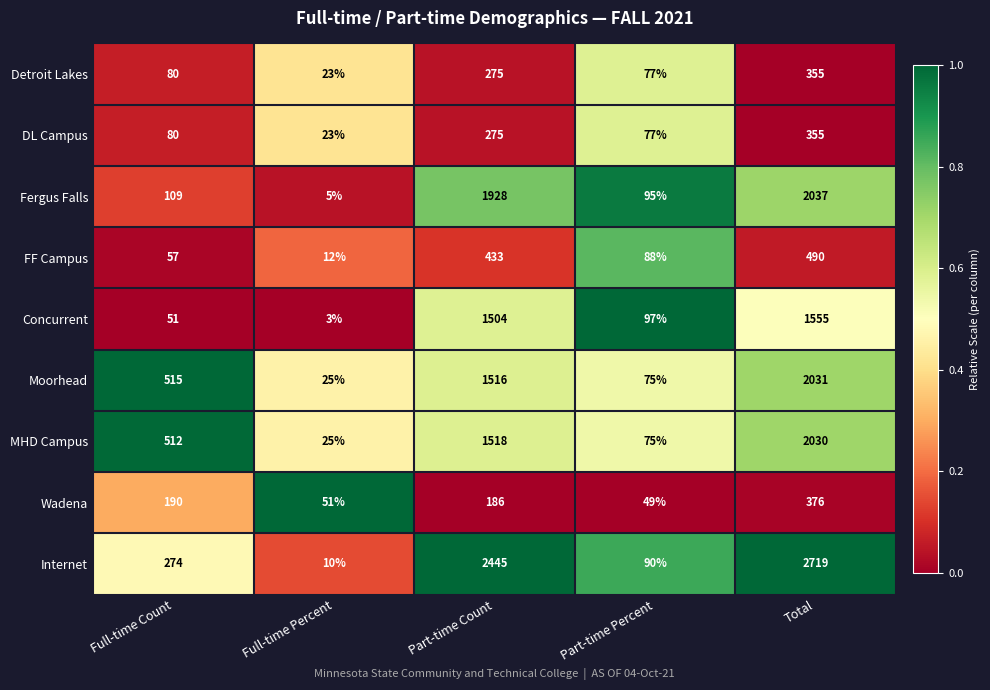

At which category is the sum across all series the highest?

Total